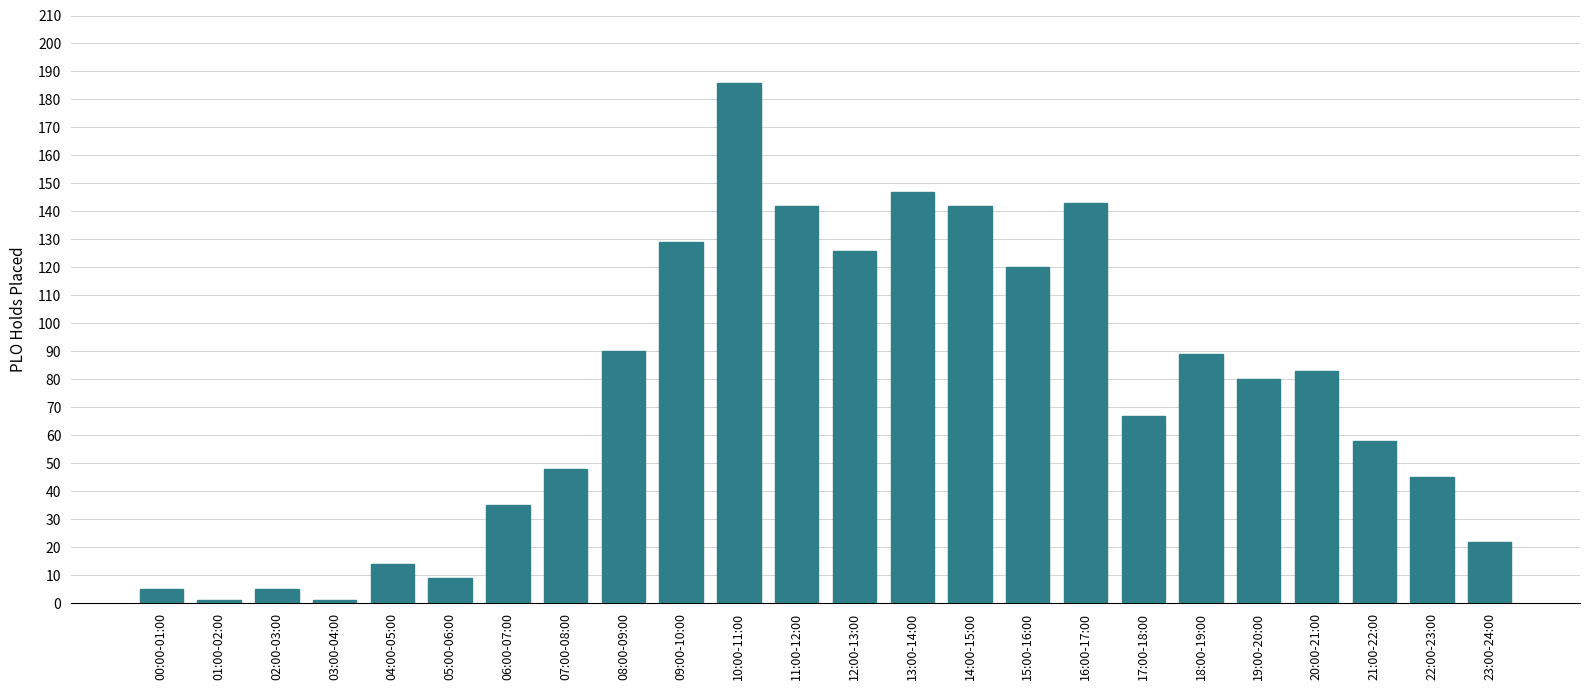

How many values are below 80?

12